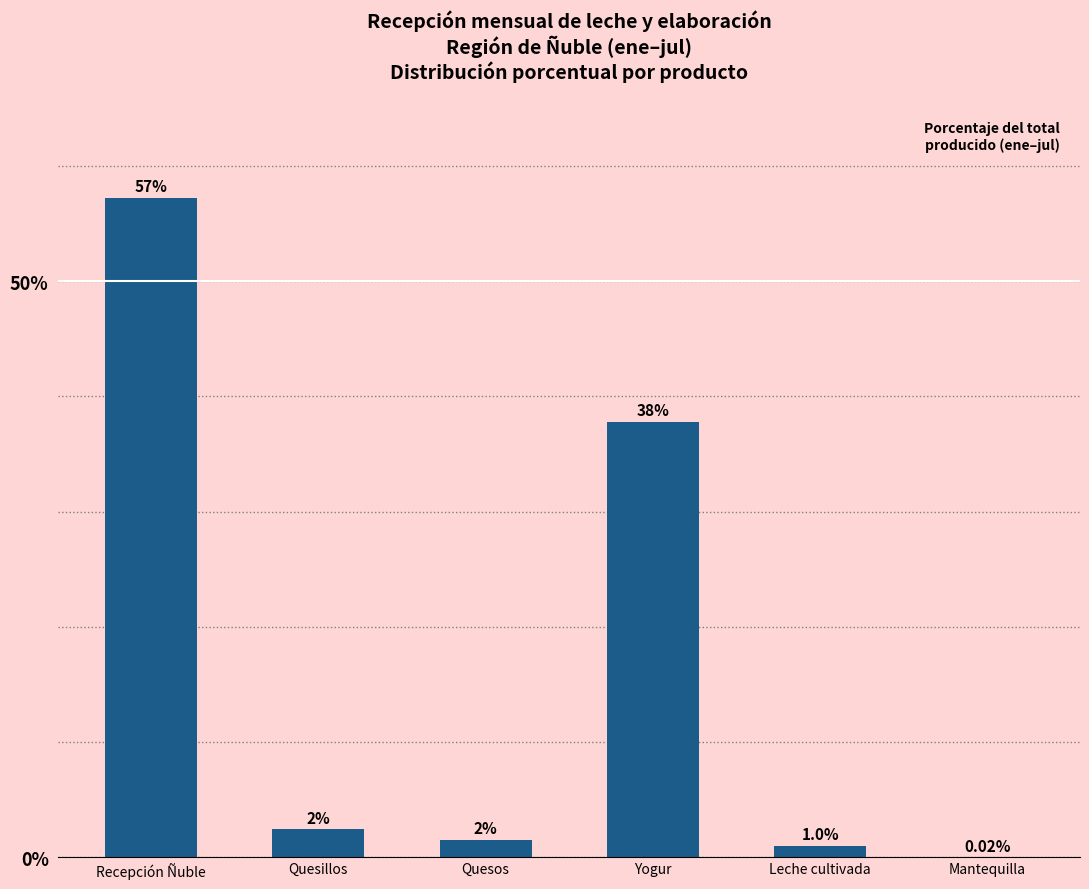

Are the bars horizontal?

No